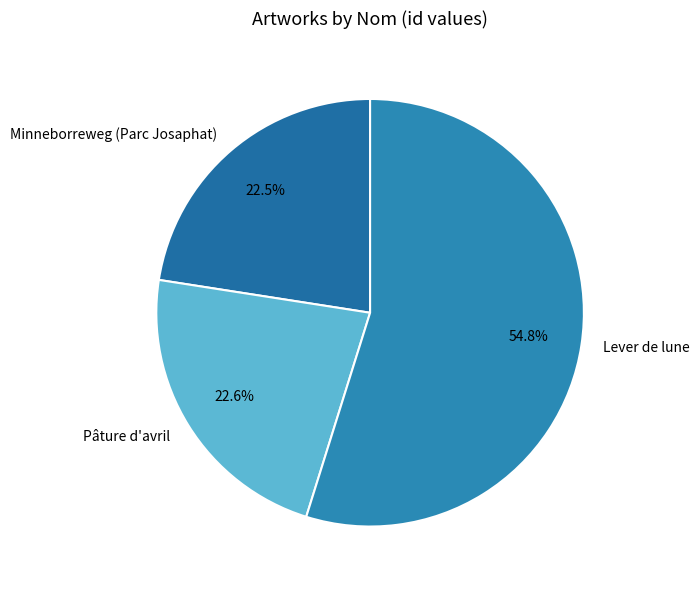

Between Lever de lune and Minneborreweg (Parc Josaphat), which is larger?

Lever de lune